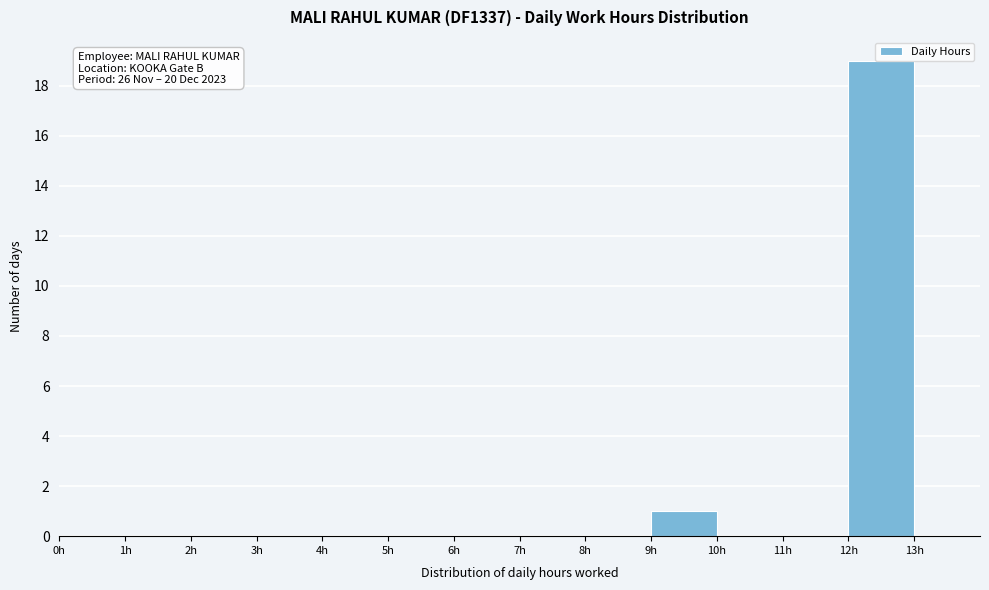

Which range on the x-axis has the tallest bar?

12 to 13